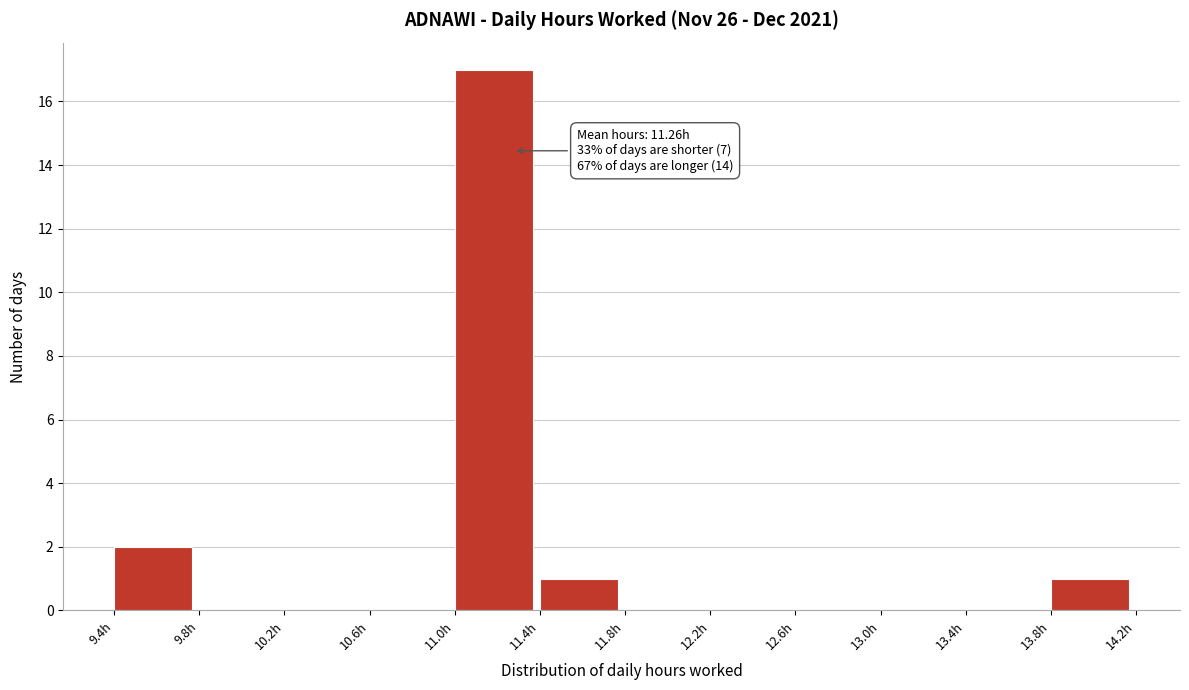

Over which range of the x-axis is the bar tallest?

11.00 to 11.40